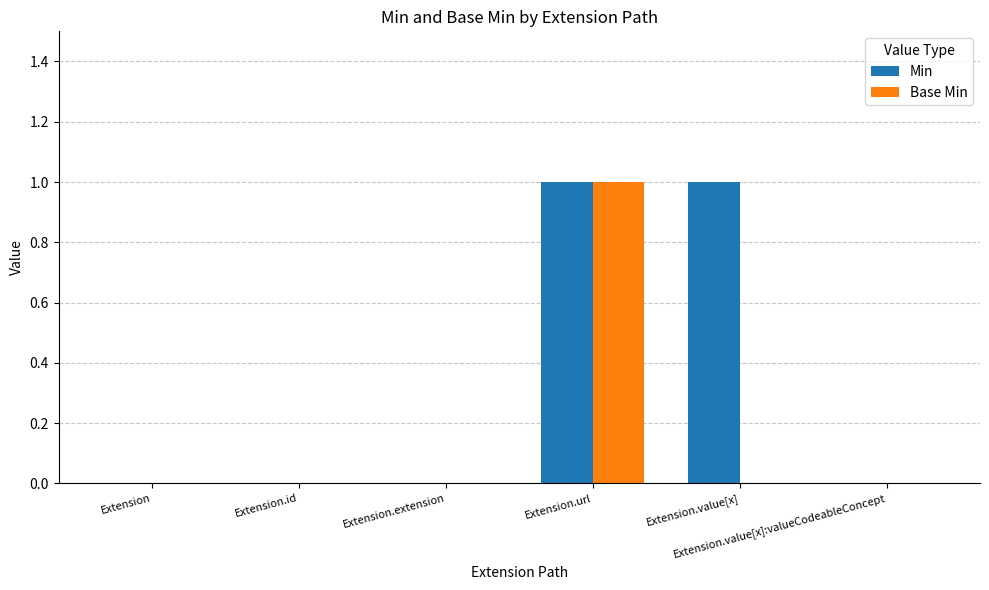

How many groups of bars are there?

6